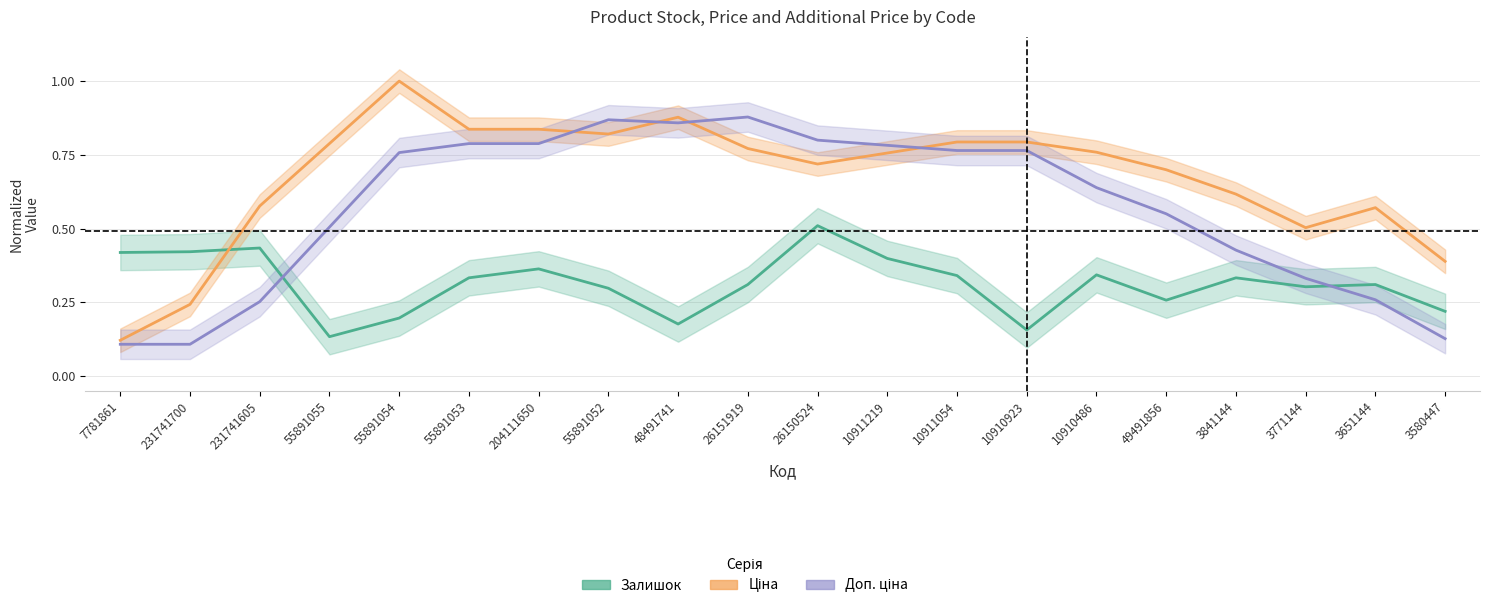

How many Ціна values are between 0 and 1?

20